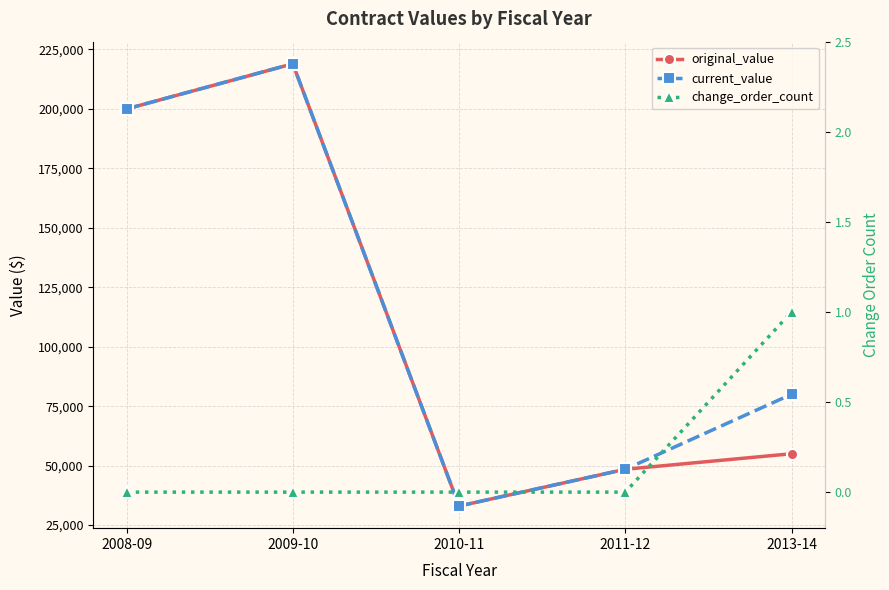

What is the total value across all series at 2013-14?

135001